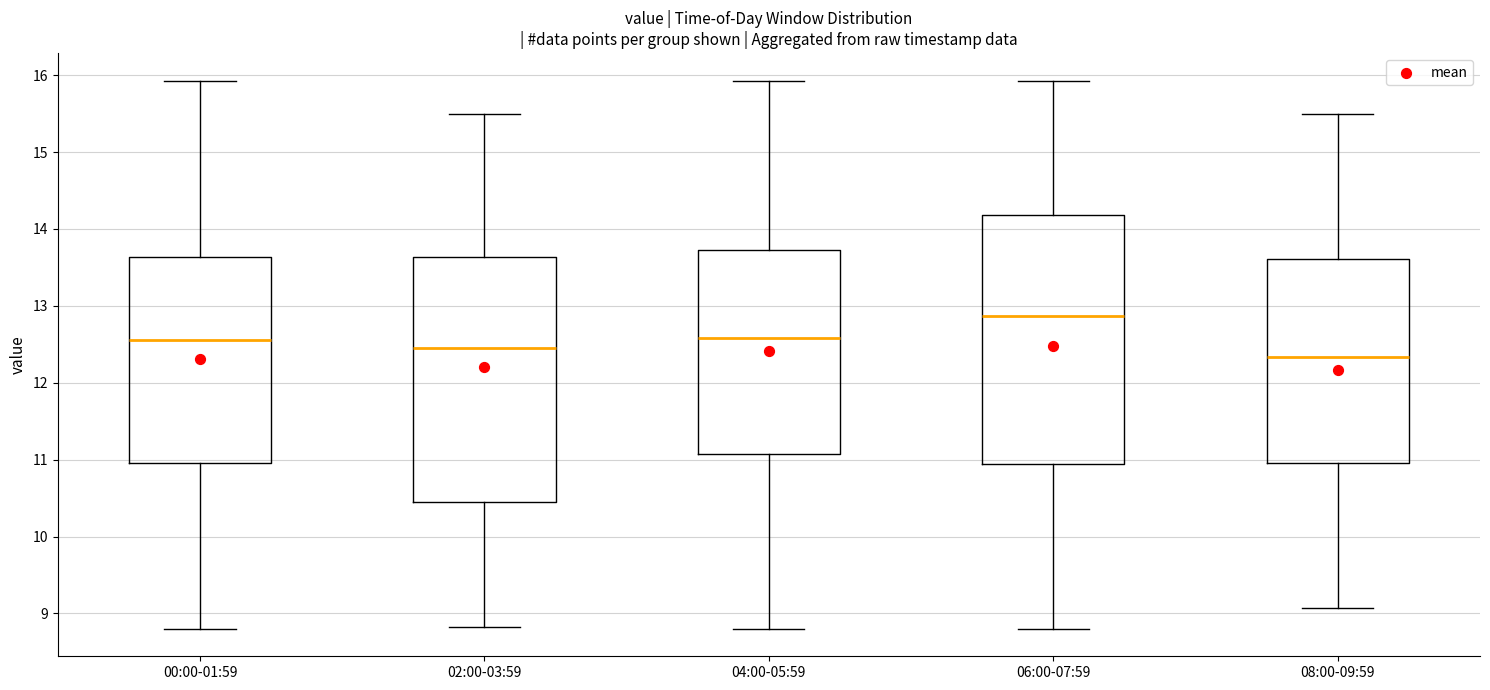

Which box has the highest median line?

06:00-07:59